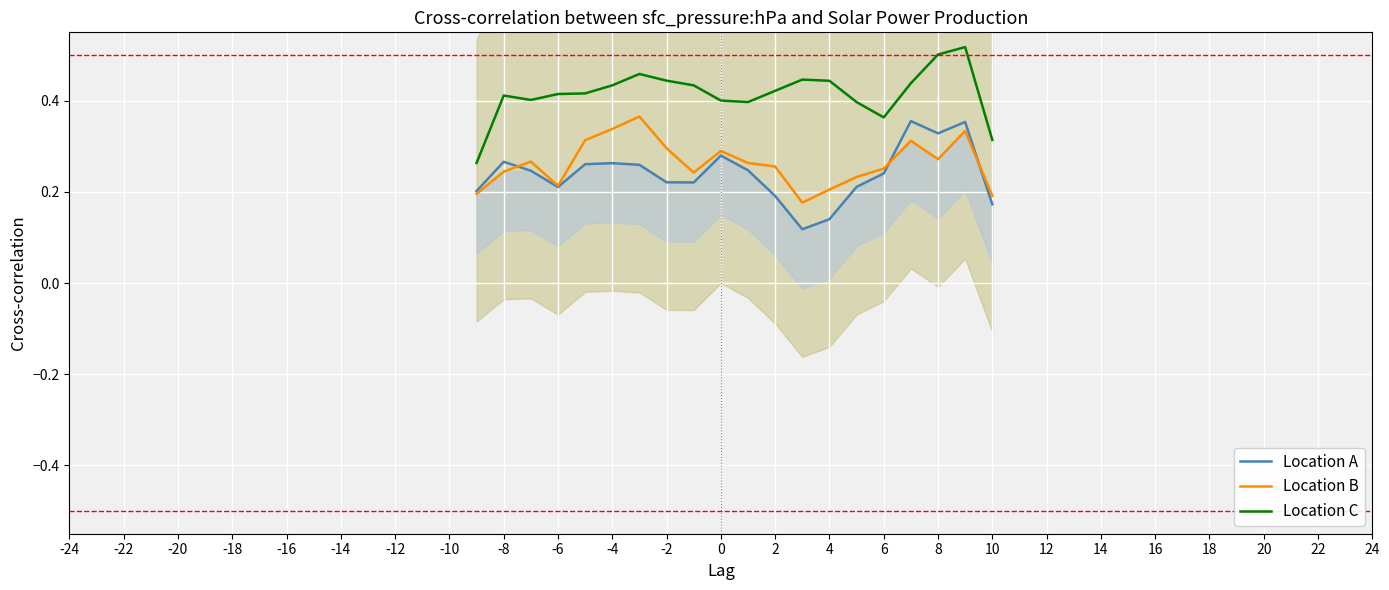

What is the value of the Location A point at the 4th from the left?

0.2